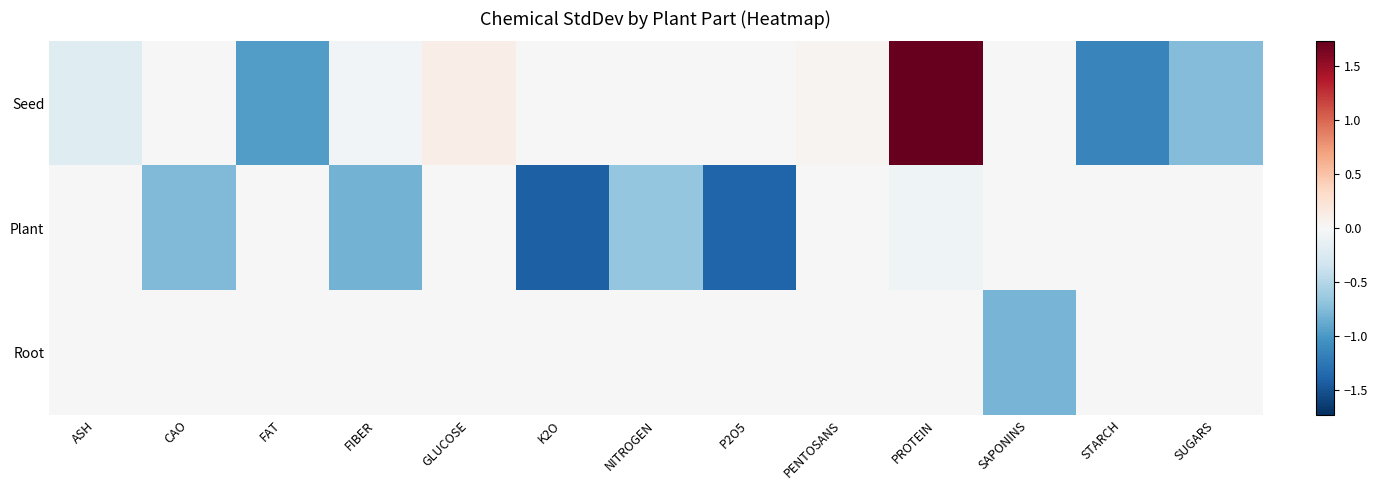

Reading left to right, what are all the values shown in this chart?

Seed: ASH=-0.2	CAO=0.0	FAT=-1.0	FIBER=-0.0	GLUCOSE=0.1	K2O=0.0	NITROGEN=0.0	P2O5=0.0	PENTOSANS=0.0	PROTEIN=1.7	SAPONINS=0.0	STARCH=-1.1	SUGARS=-0.7
Plant: ASH=0.0	CAO=-0.8	FAT=0.0	FIBER=-0.8	GLUCOSE=0.0	K2O=-1.4	NITROGEN=-0.7	P2O5=-1.4	PENTOSANS=0.0	PROTEIN=-0.1	SAPONINS=0.0	STARCH=0.0	SUGARS=0.0
Root: ASH=0.0	CAO=0.0	FAT=0.0	FIBER=0.0	GLUCOSE=0.0	K2O=0.0	NITROGEN=0.0	P2O5=0.0	PENTOSANS=0.0	PROTEIN=0.0	SAPONINS=-0.8	STARCH=0.0	SUGARS=0.0